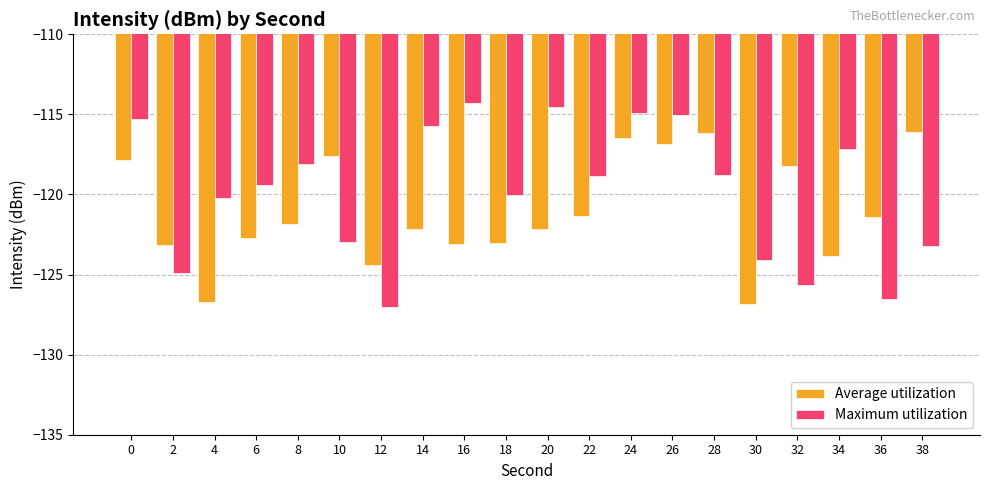

Which series has the largest total across all categories?

Maximum utilization